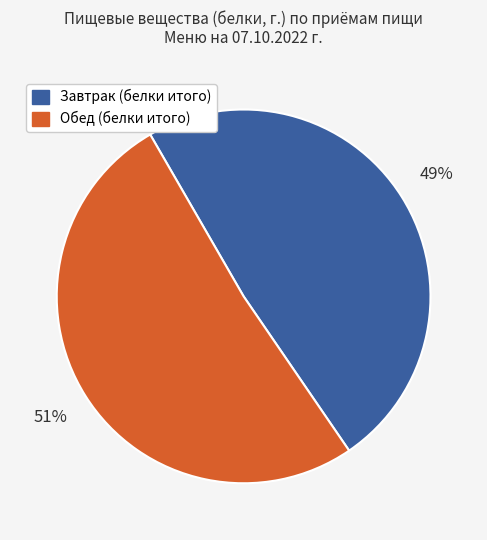

Between Завтрак (белки итого) and Обед (белки итого), which is larger?

Обед (белки итого)